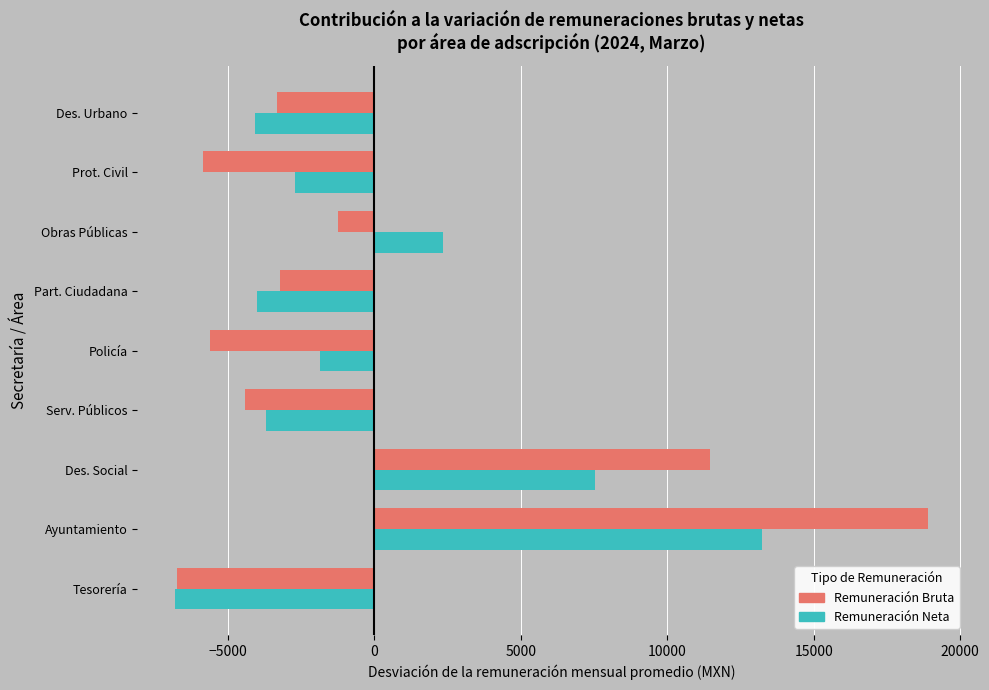

At which category is the sum across all series the highest?

Ayuntamiento